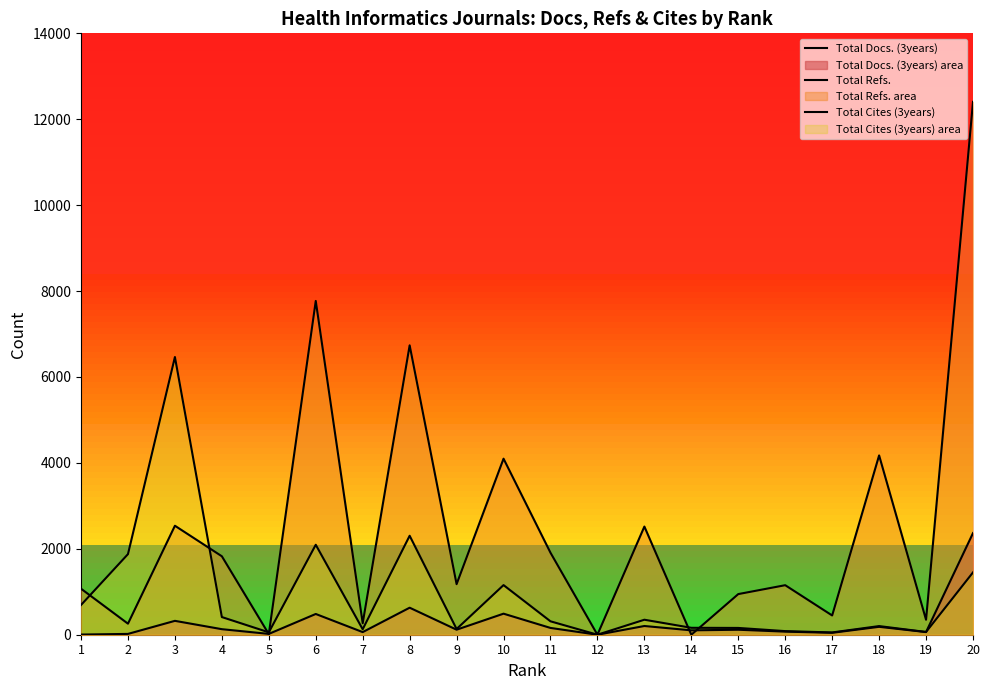

Rank the series by their average value, from lowest to highest.

Total Docs. (3years), Total Cites (3years), Total Refs.